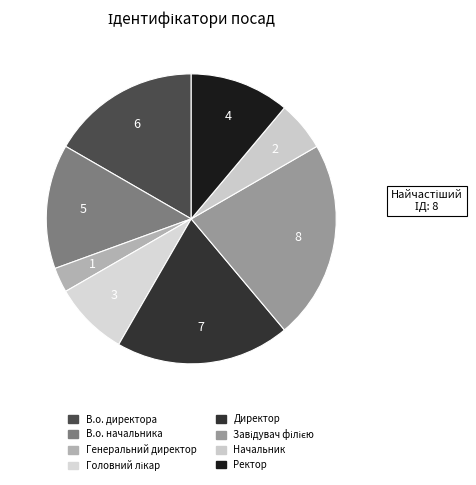

How many segments does this pie chart have?

8